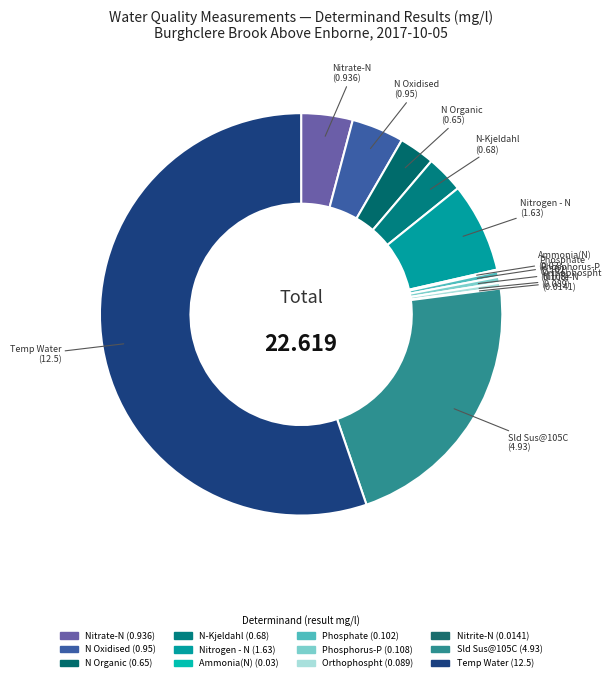

What is the total percentage of N Organic and Orthophospht?

3.3%